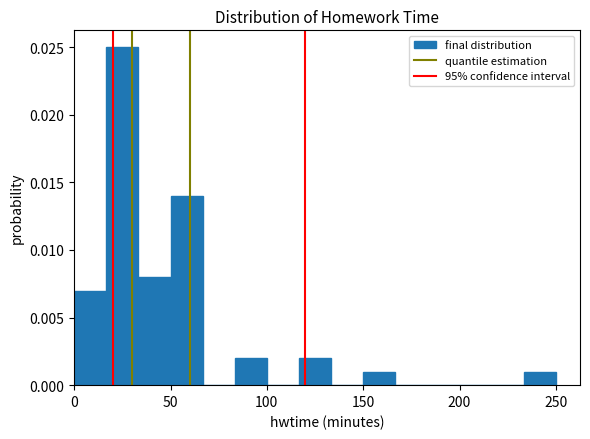

Around what value on the x-axis is the tallest bar? Give the approximate position of its centre, as read against the axis.

25